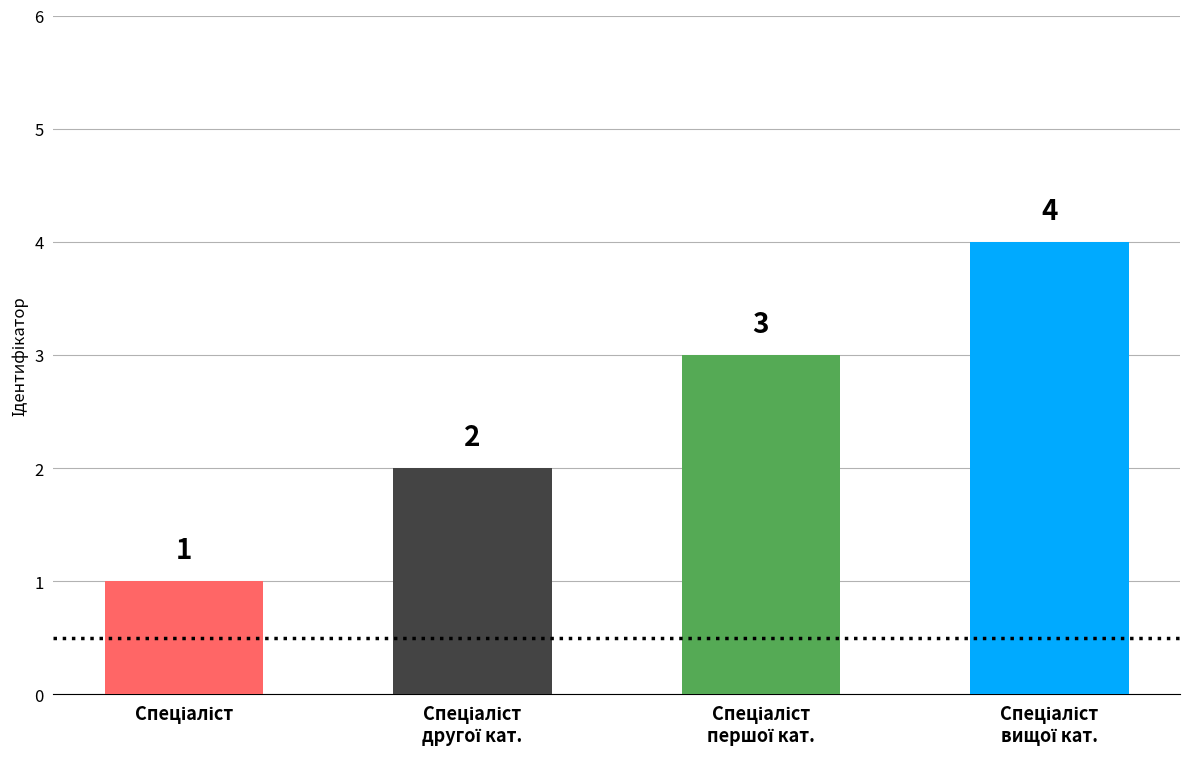

Are the bars horizontal?

No